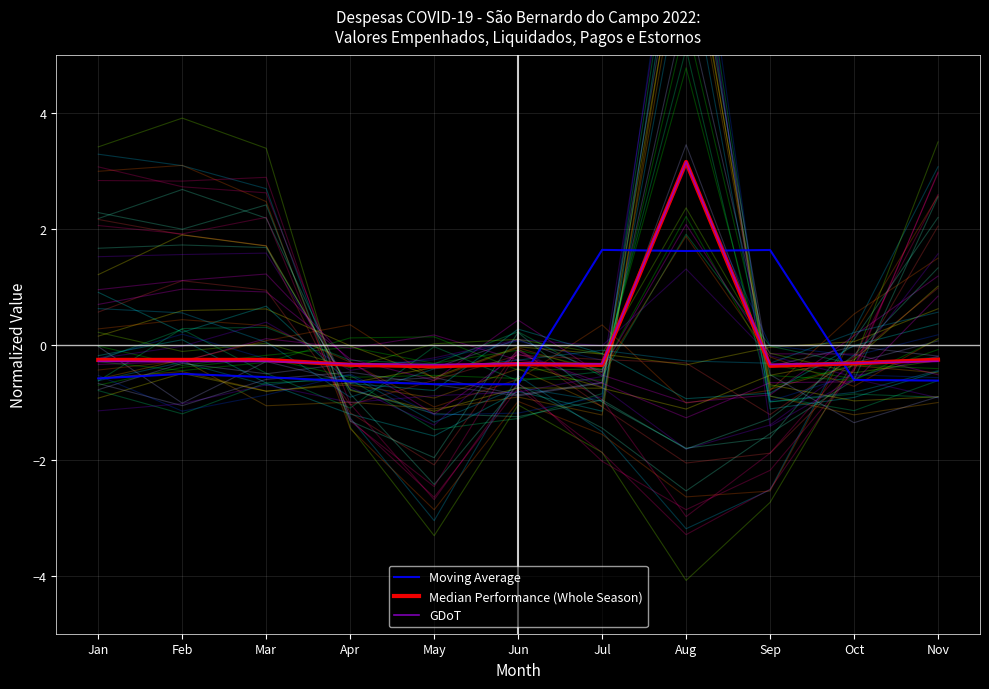

What is the minimum value for Median Performance (Whole Season)?

-0.4